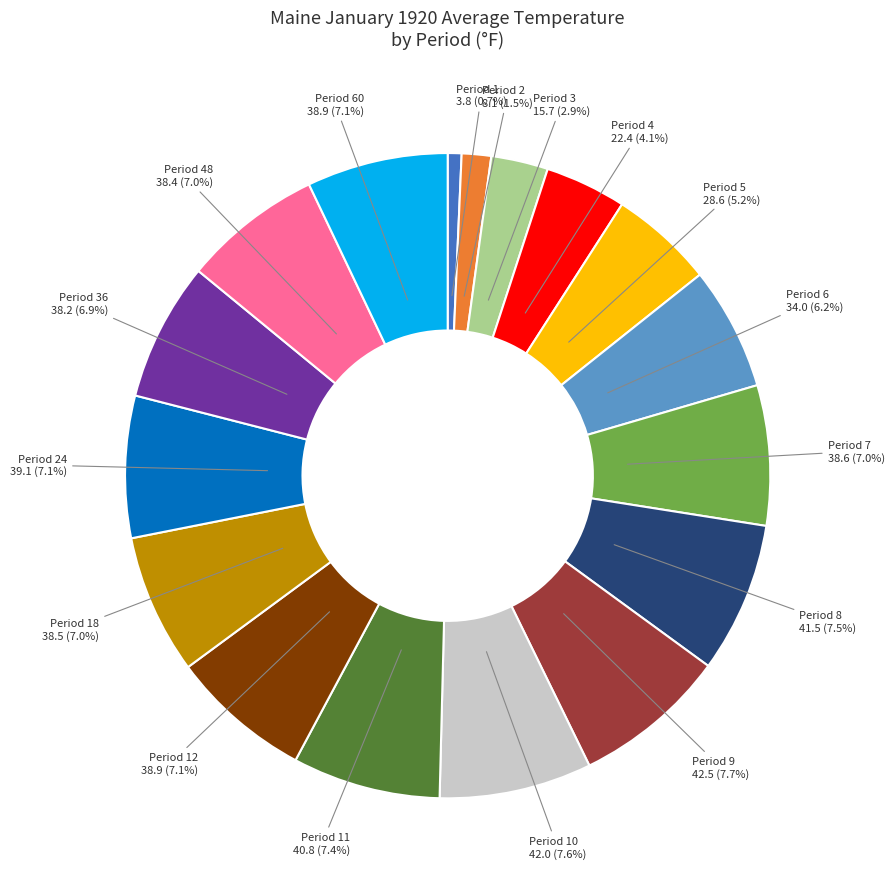

The Period 7 slice represents 1% of the pie. True or false?

False